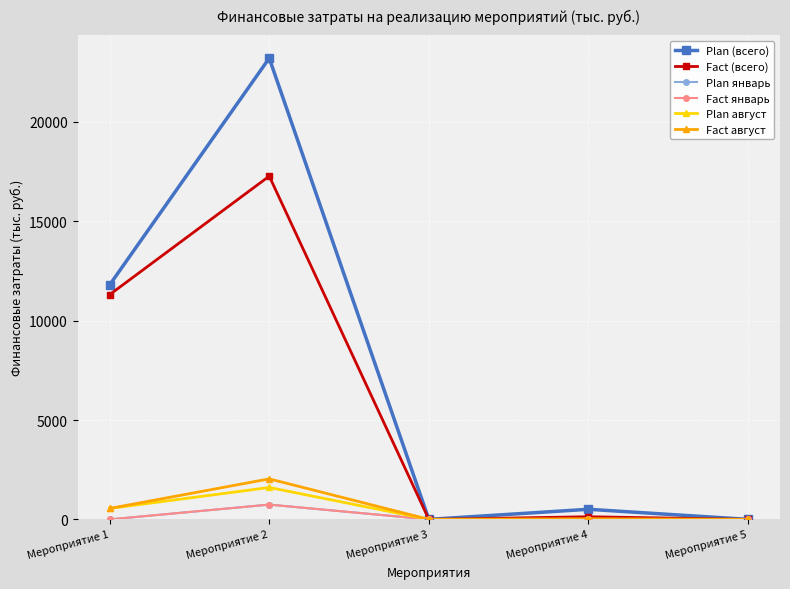

Does the chart have visible grid lines?

Yes